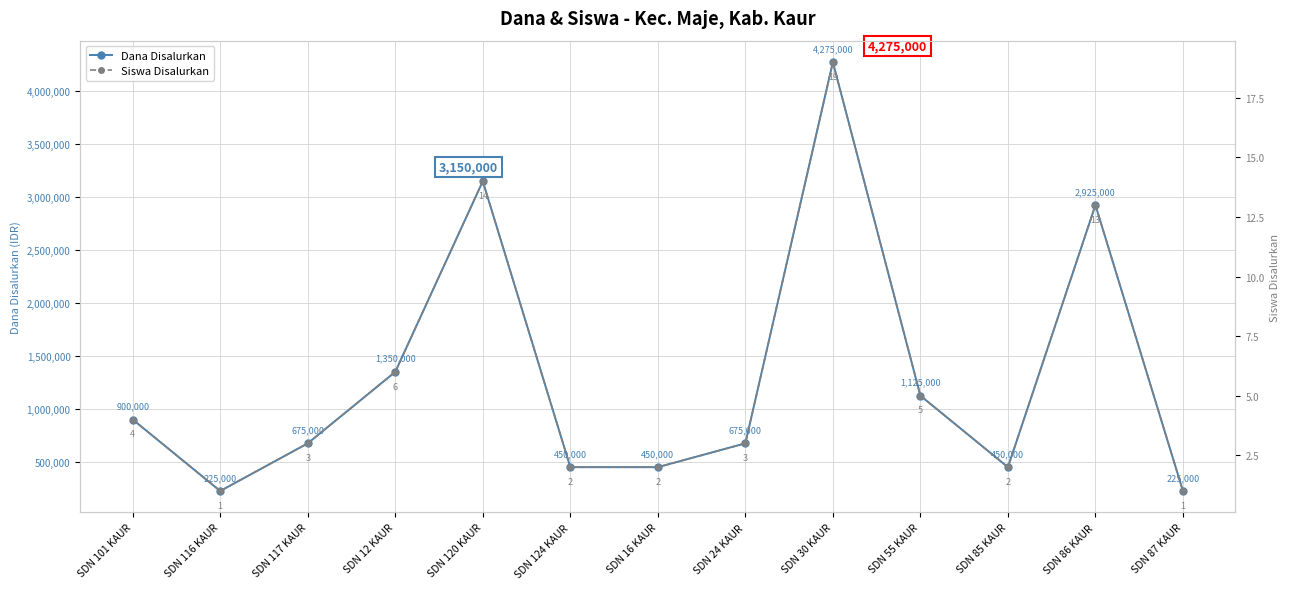

Which category has the highest value in the Dana Disalurkan series?

SDN 30 KAUR